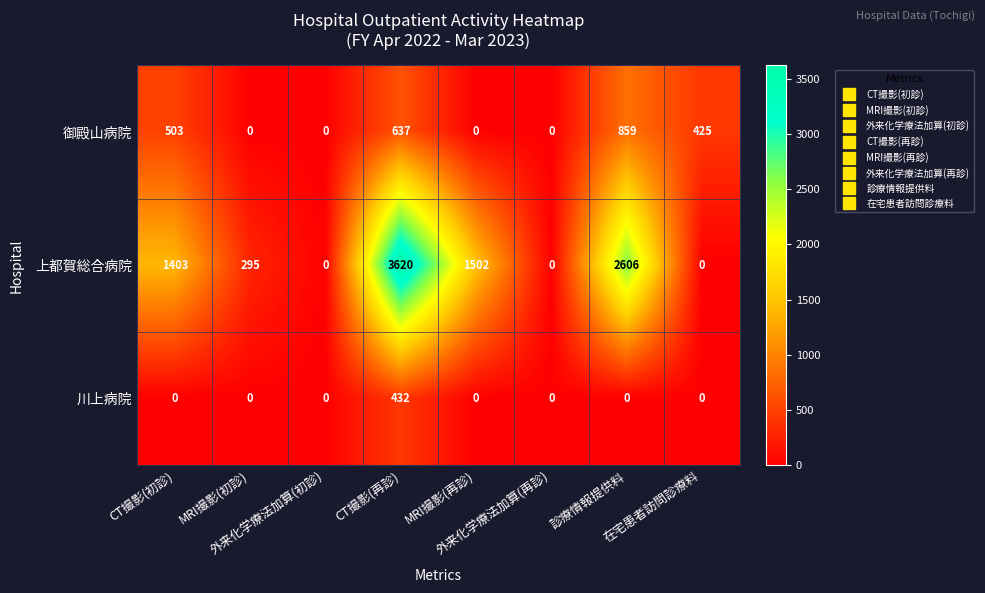

Which series has the widest spread of values?

上都賀総合病院